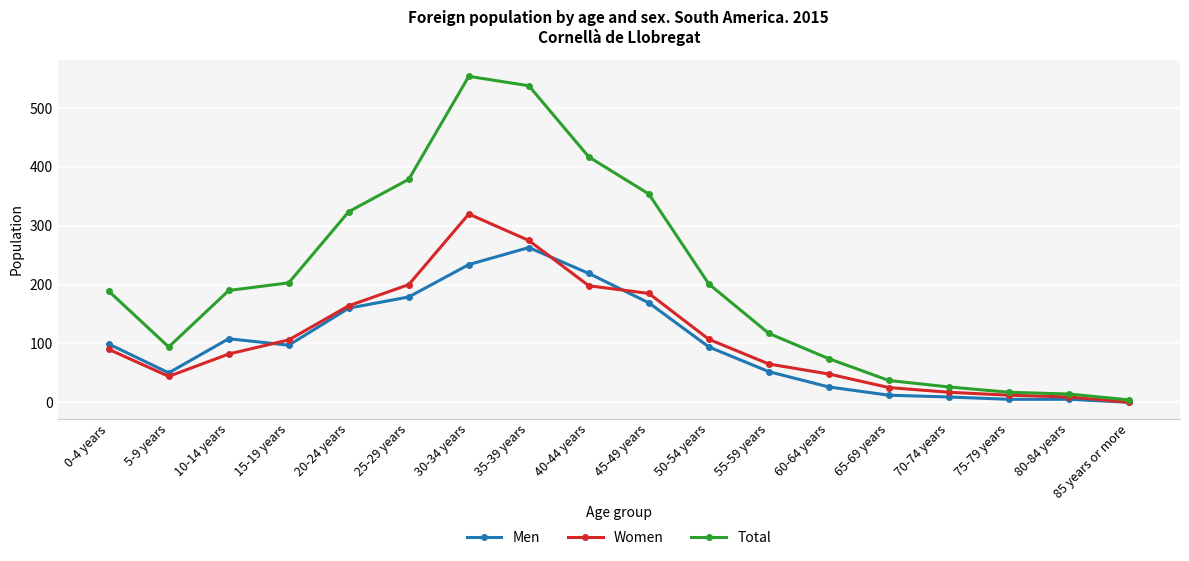

What is the value of the Women point at the 1st from the left?

90